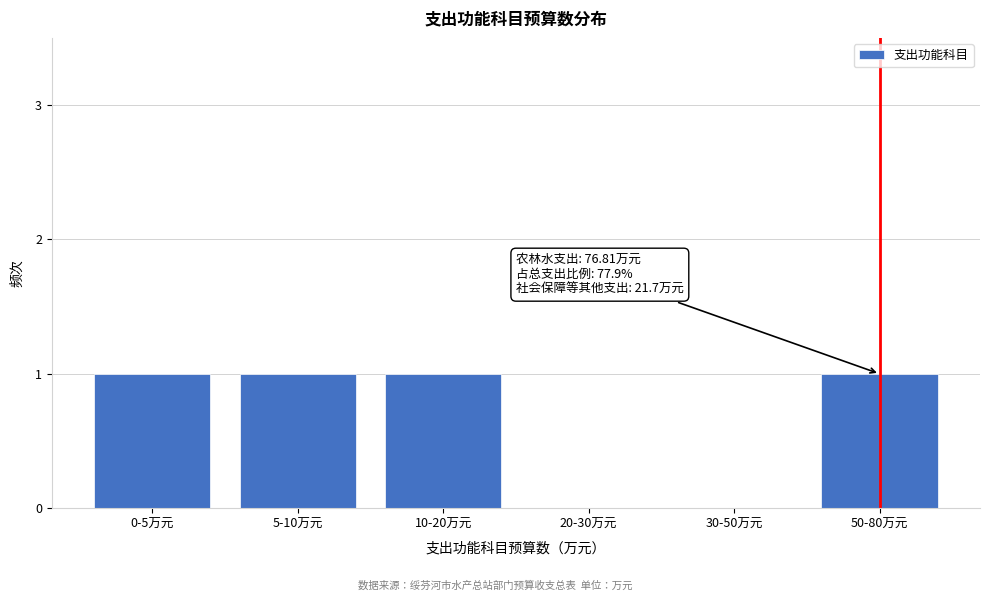

Reading right to left, list all the values displayed in this chart.

50-80万元=1	30-50万元=0	20-30万元=0	10-20万元=1	5-10万元=1	0-5万元=1